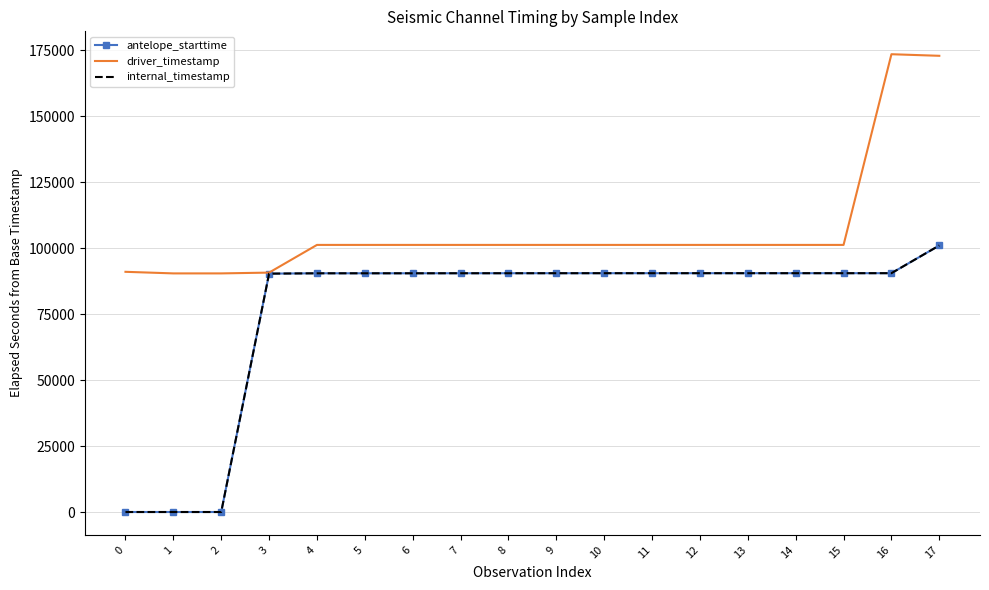

True or false: driver_timestamp has more than 1 points higher than both neighbors.

True